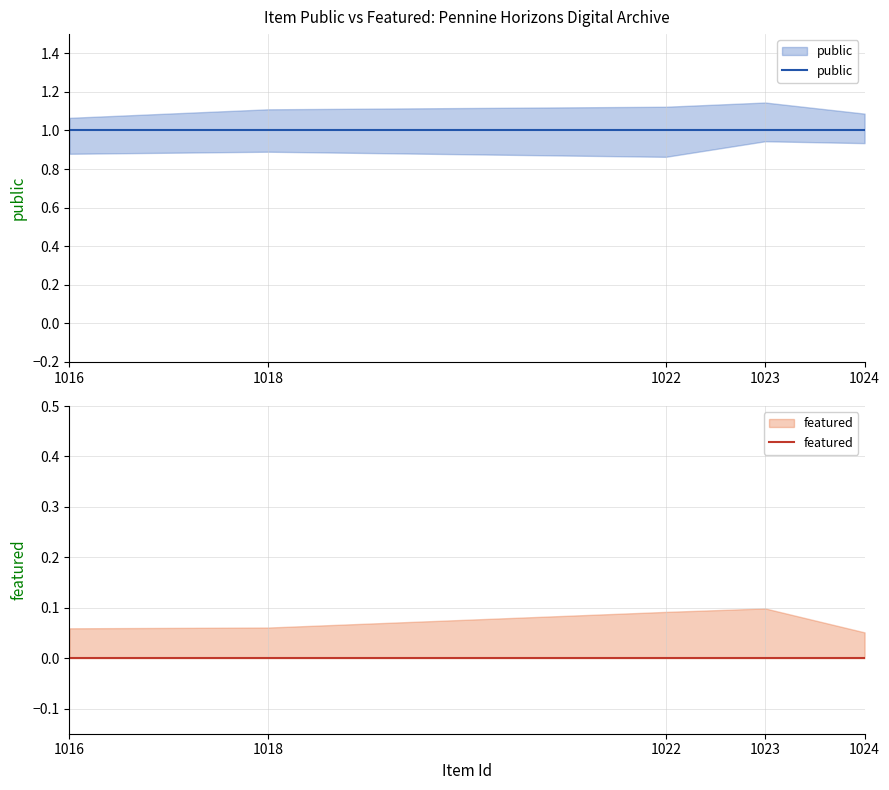

True or false: featured and public cross at least once.

False